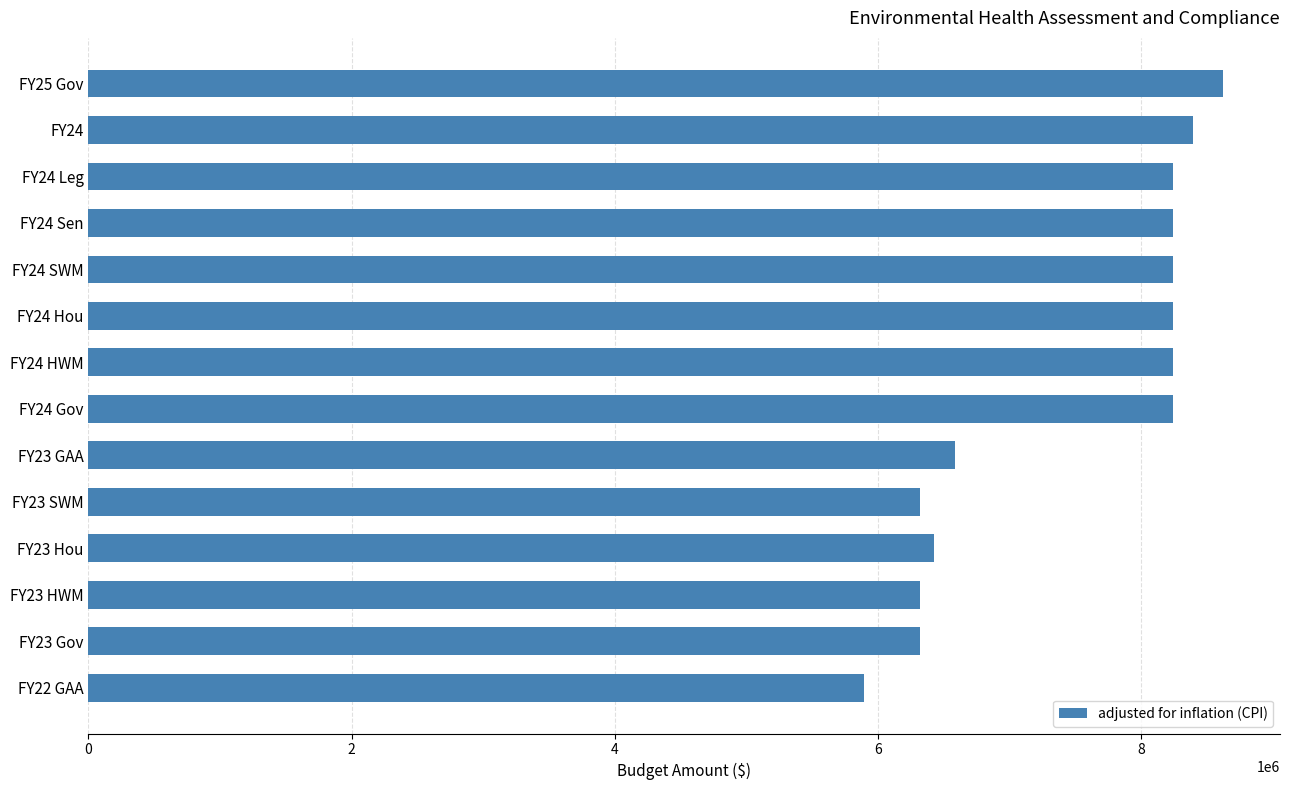

What is the label of the 10th bar from the top?

FY23 SWM